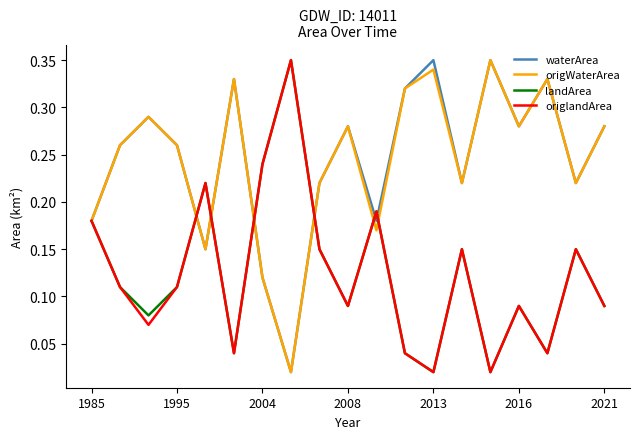

What is the maximum value for origWaterArea?

0.3